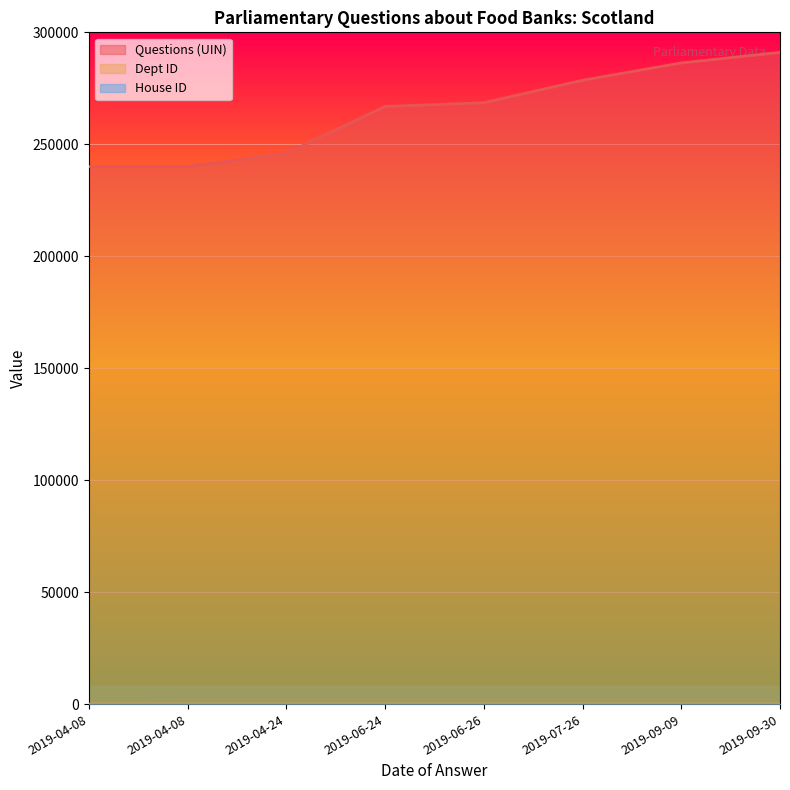

What is the average value of the Questions (UIN) series?

264690